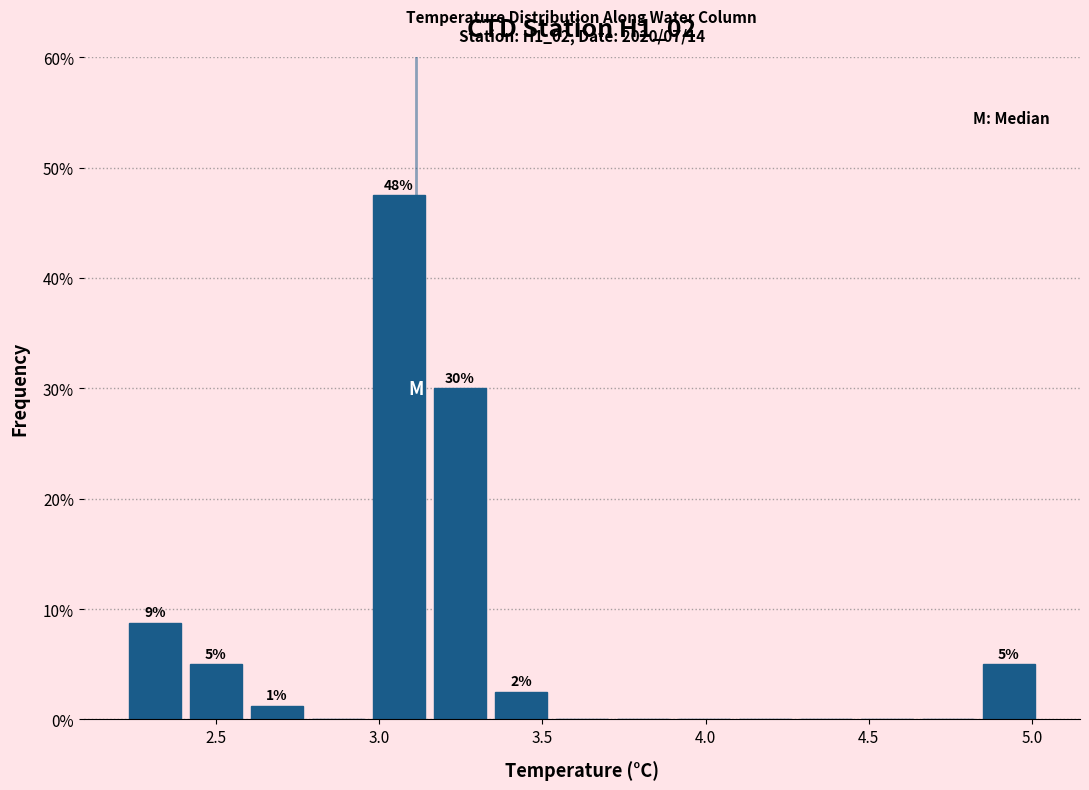

Around what value on the x-axis is the tallest bar? Give the approximate position of its centre, as read against the axis.

3.05